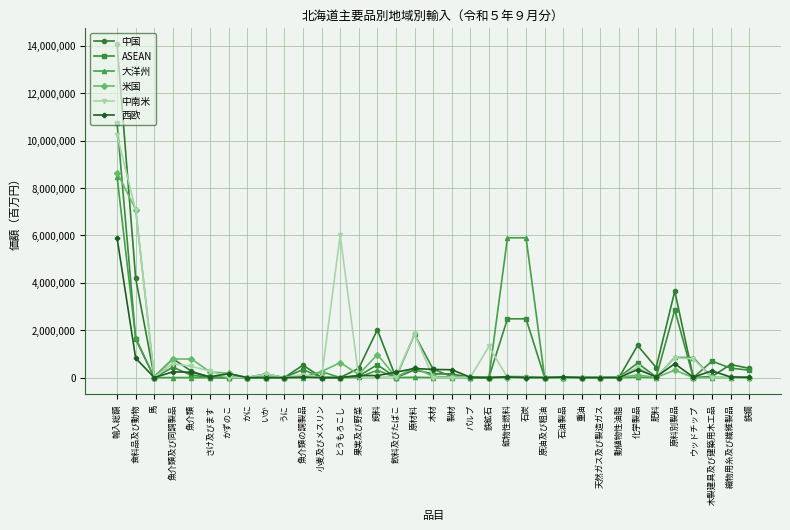

True or false: 大洋州 has more than 1 interior local peaks.

True